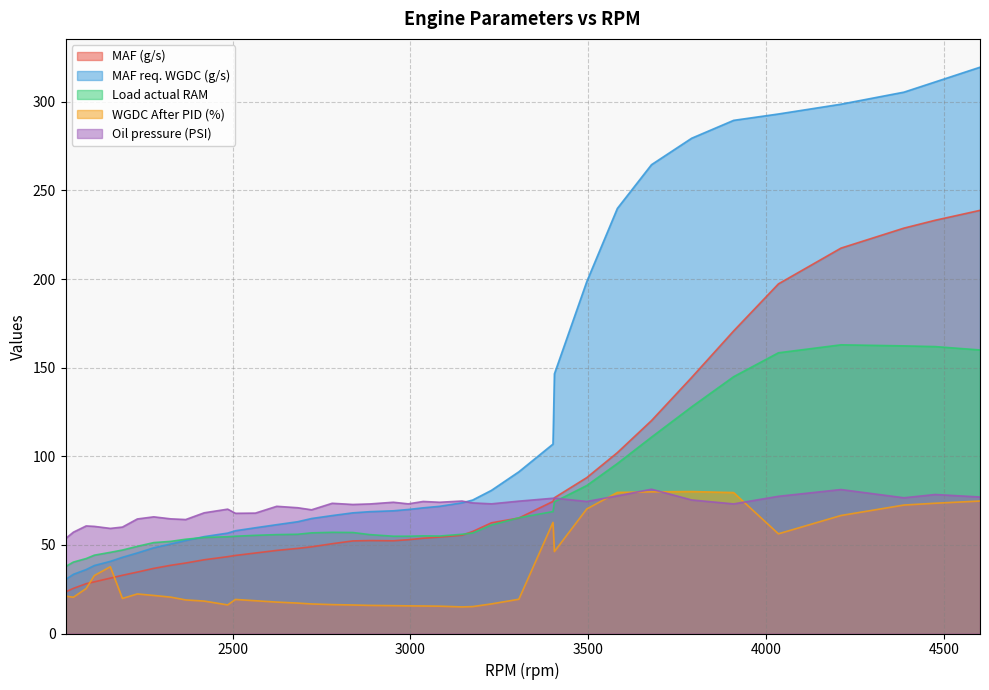

How many lines are shown in the chart?

5